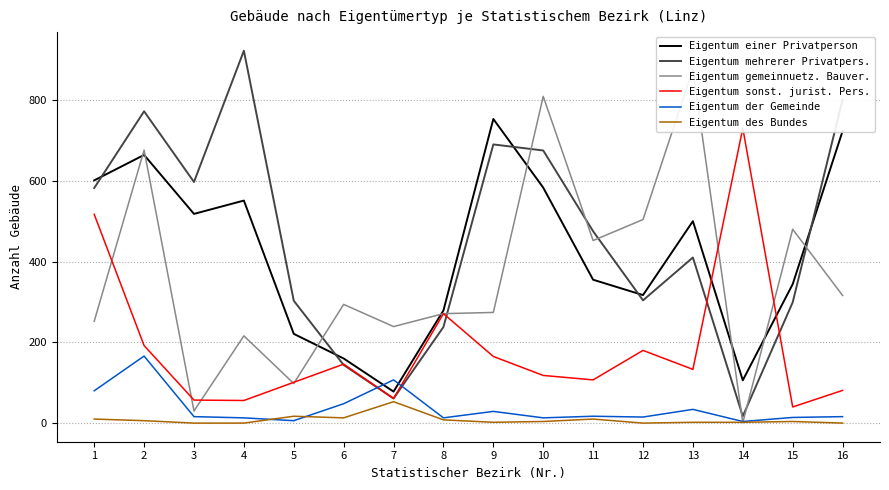

At how many categories does at least one series exceed 851?

2